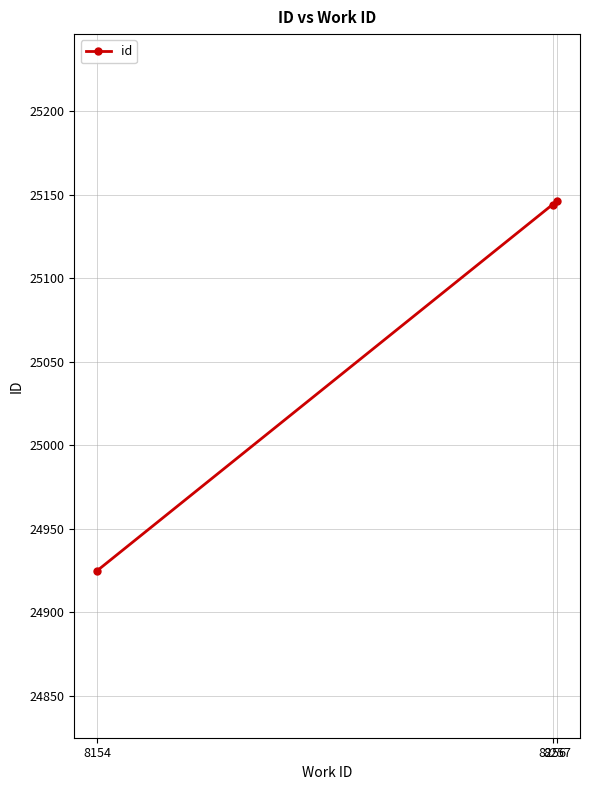

What is the maximum value shown in the chart?

25146